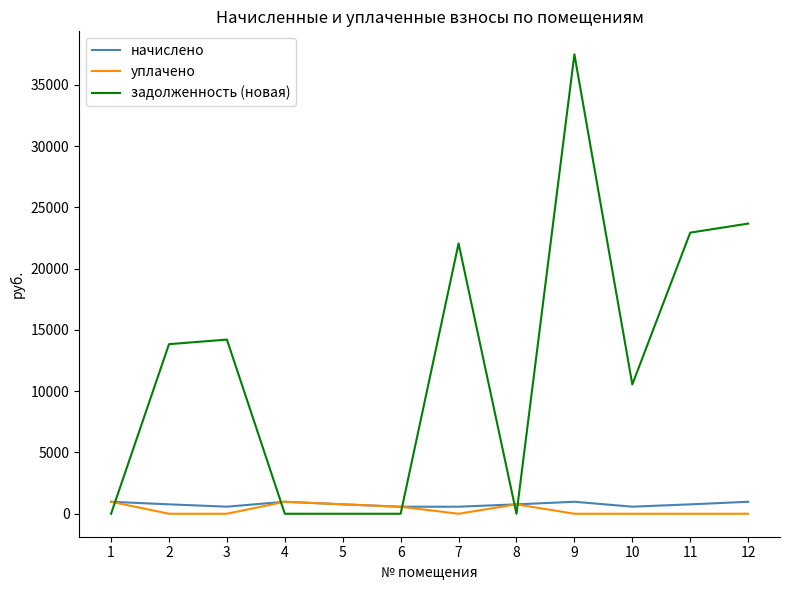

Which series has the largest total across all categories?

задолженность (новая)